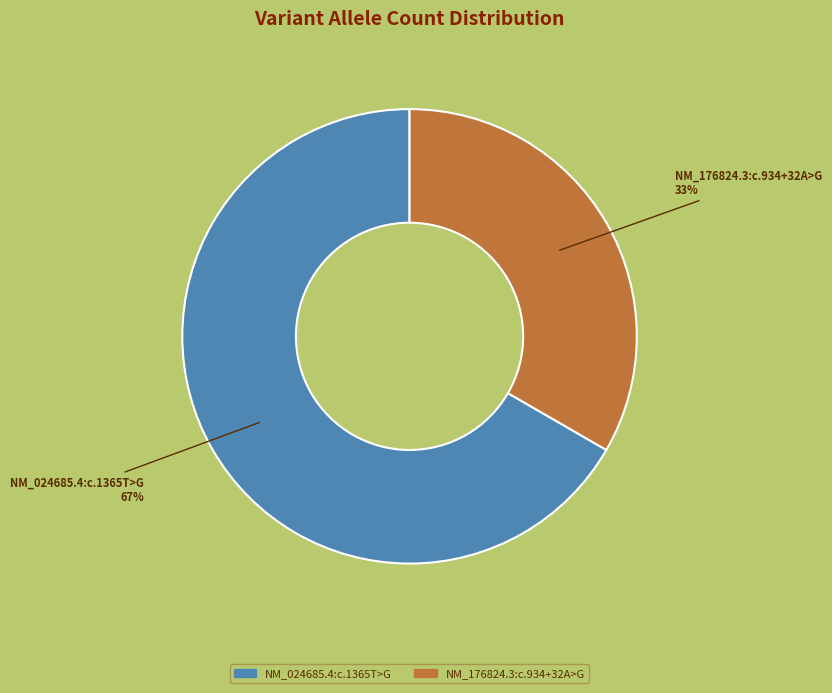

Between NM_024685.4:c.1365T>G and NM_176824.3:c.934+32A>G, which is larger?

NM_024685.4:c.1365T>G